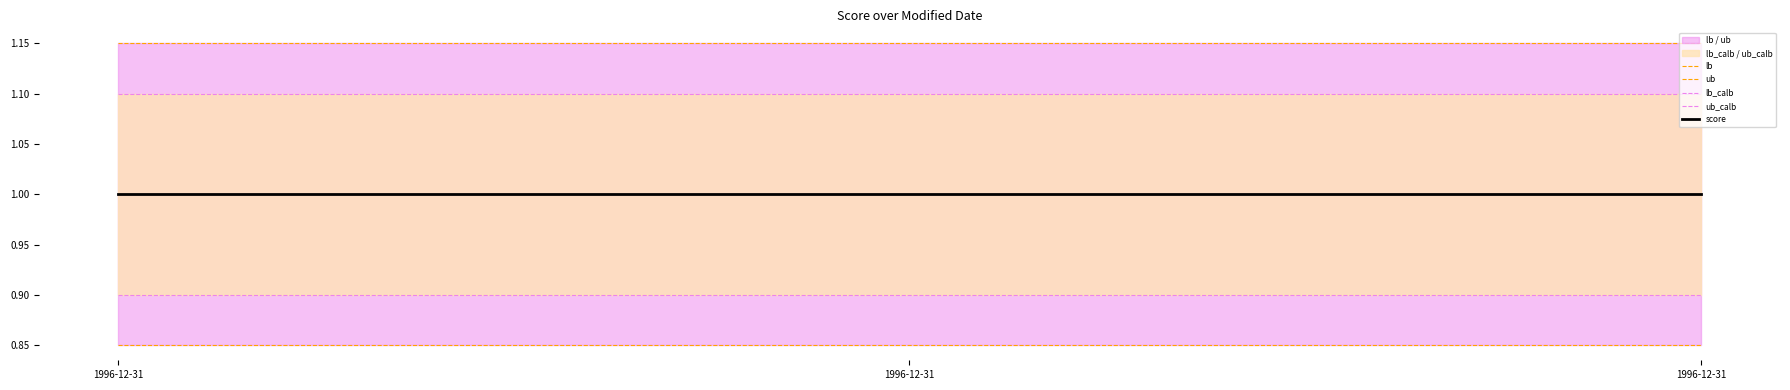

What is the difference between the highest and lowest values at 1996-12-31?

0.3